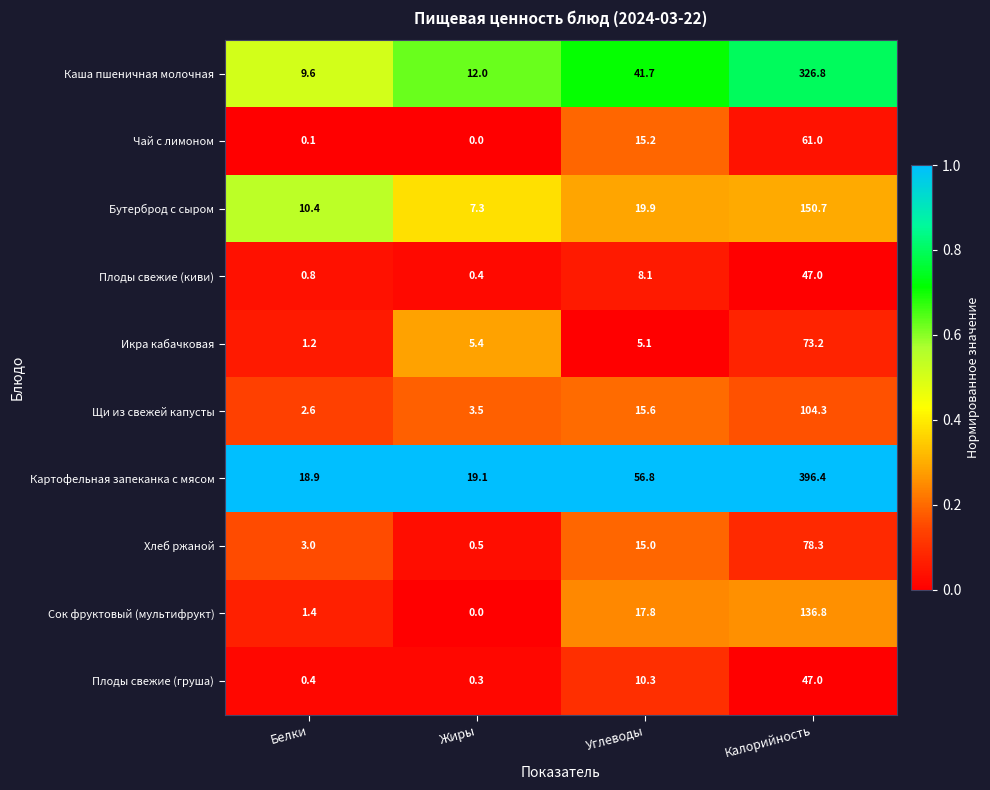

What is the maximum value shown in the chart?

396.4